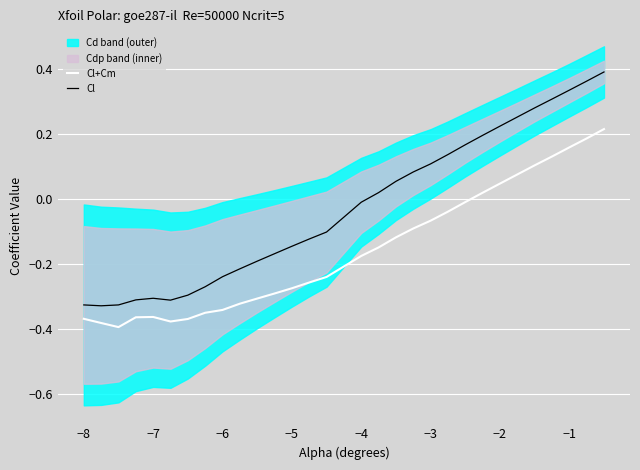

True or false: Cl+Cm and Cl intersect in this chart.

False